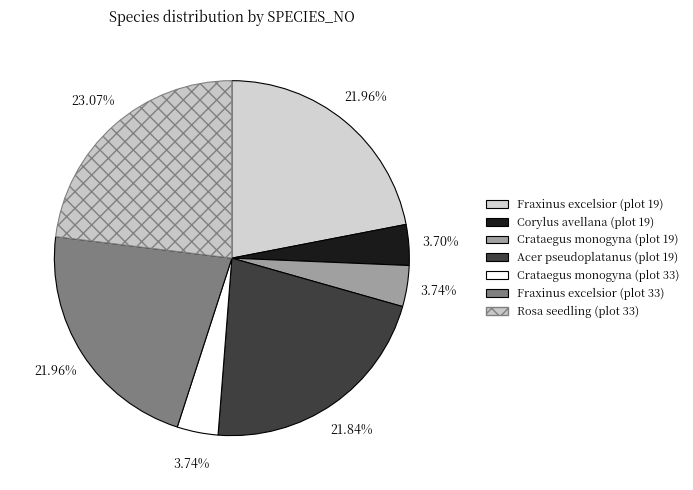

Is there any slice that represents more than half of the pie?

No